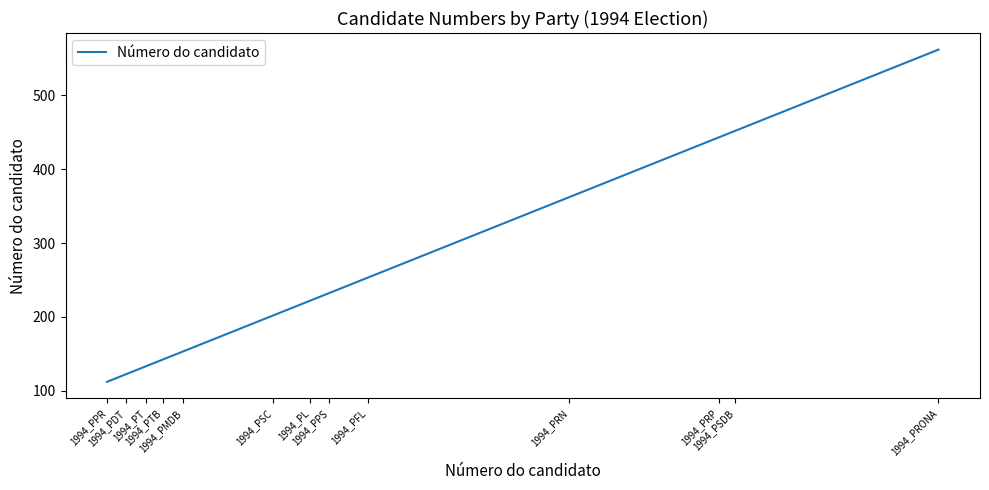

What is the maximum value shown in the chart?

562